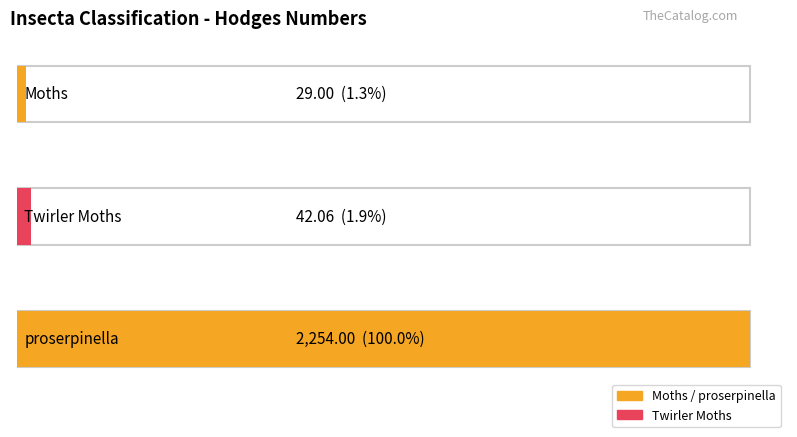

Rank the categories by value from highest to lowest.

proserpinella, Twirler Moths, Moths